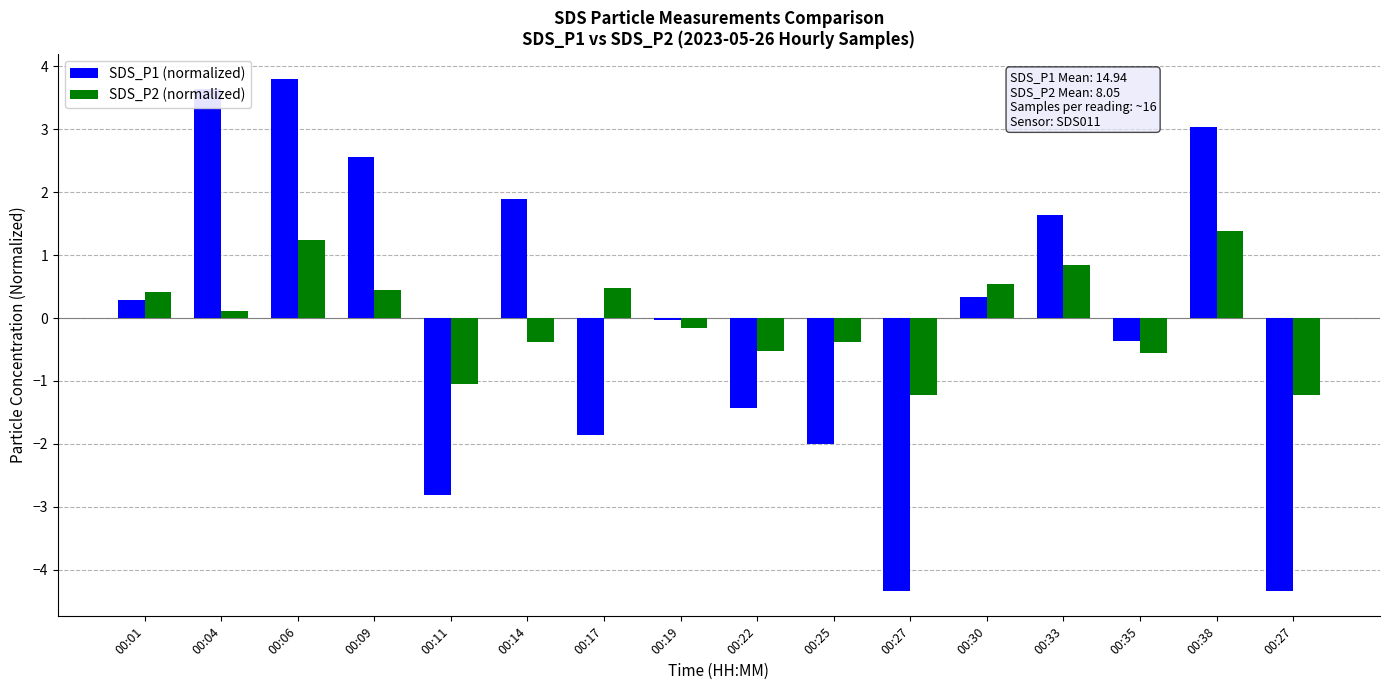

Which series has the largest range (max minus min)?

SDS_P1 (normalized)